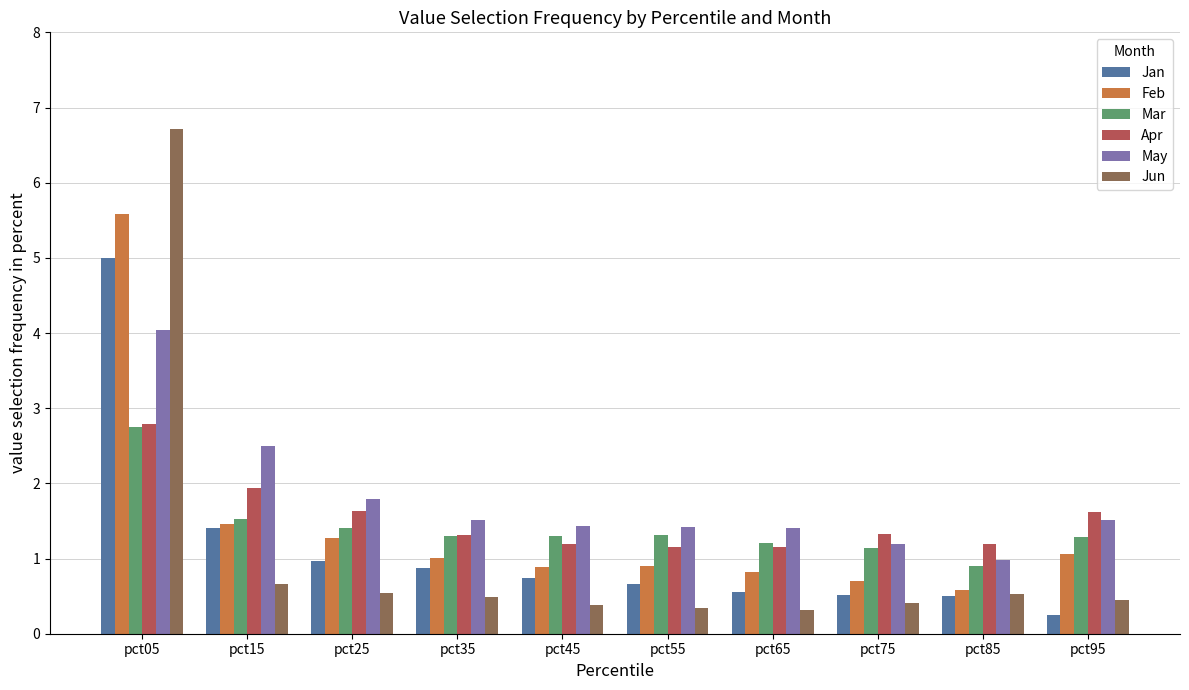

How many bars are there in each group?

6